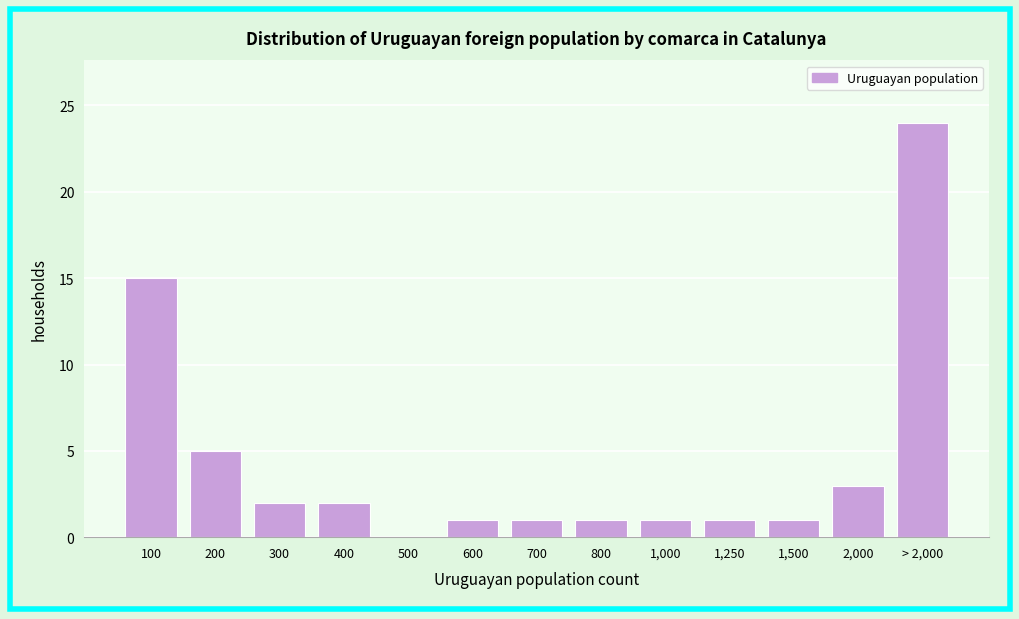

Reading left to right, what are all the values shown in this chart?

100=15	200=5	300=2	400=2	500=0	600=1	700=1	800=1	1,000=1	1,250=1	1,500=1	2,000=3	> 2,000=24